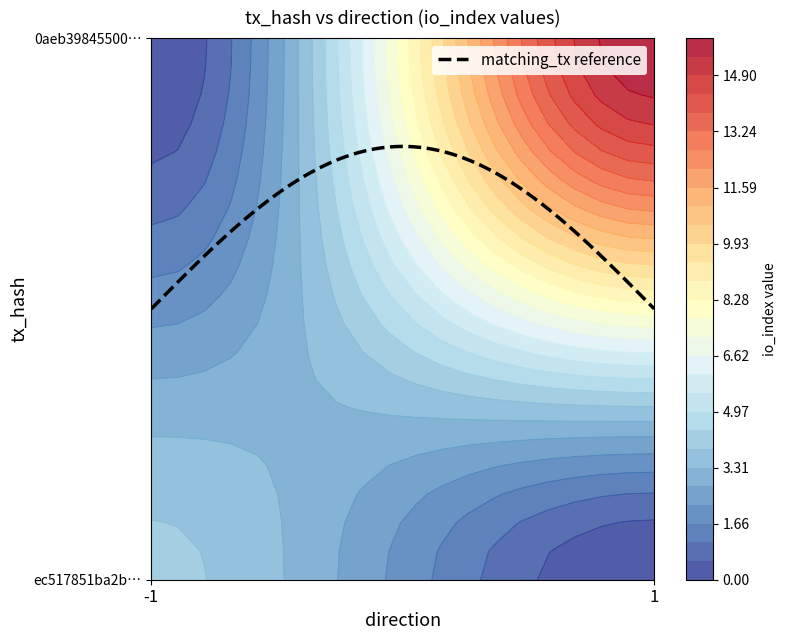

What is the difference between the maximum and minimum values in the ec517851ba2b24a63afe65683928abbb9bb148d series?

5